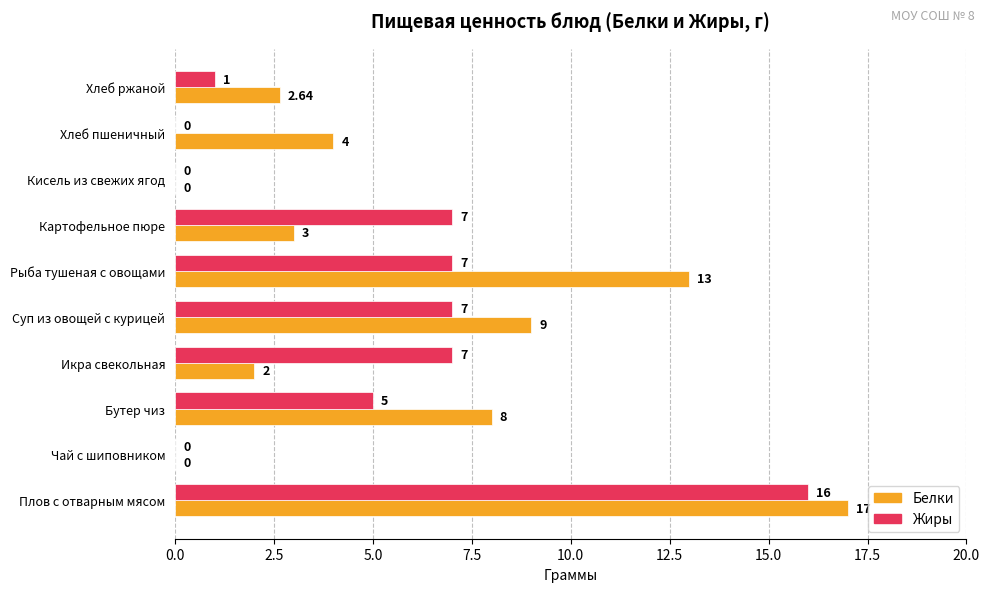

How many data points does each series have?

10